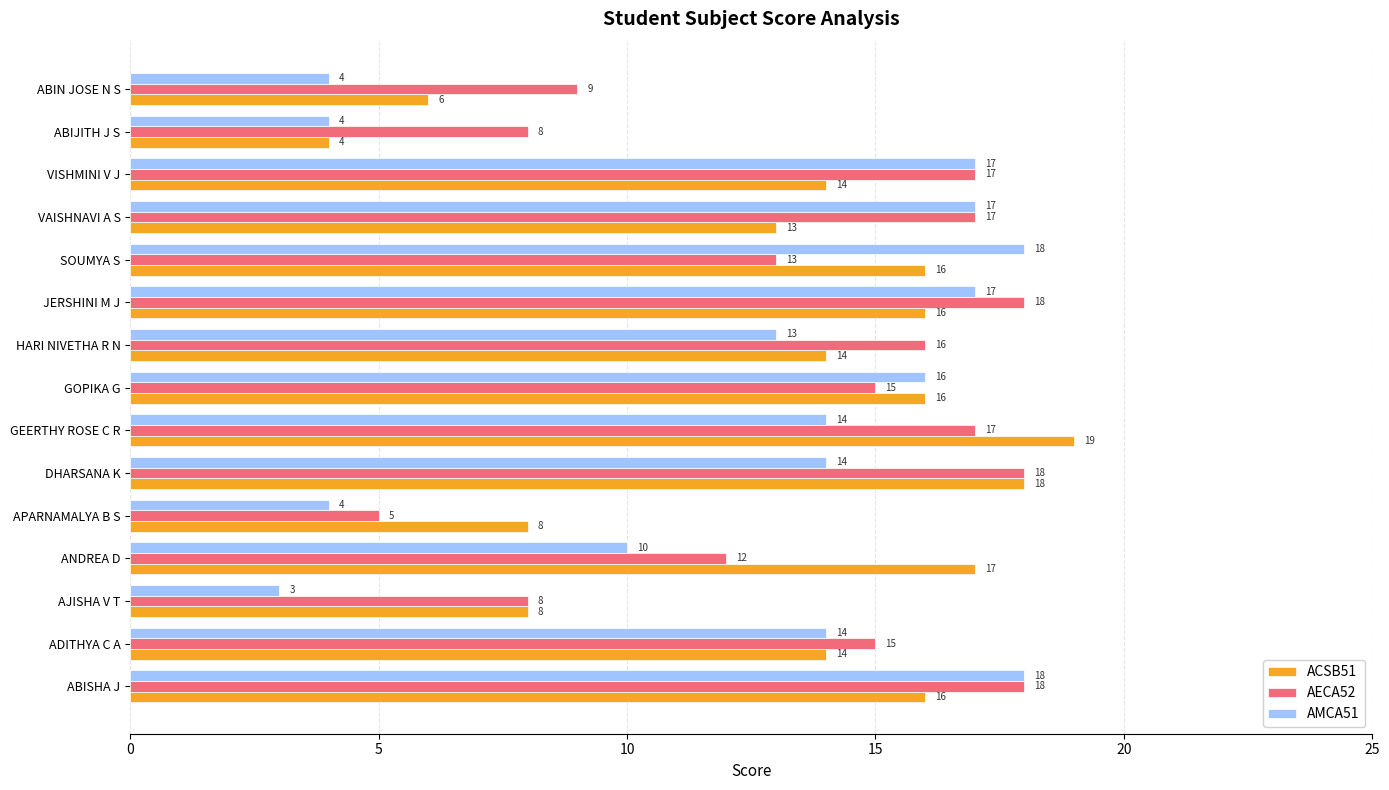

At which category does the chart reach its minimum across all series?

AJISHA V T